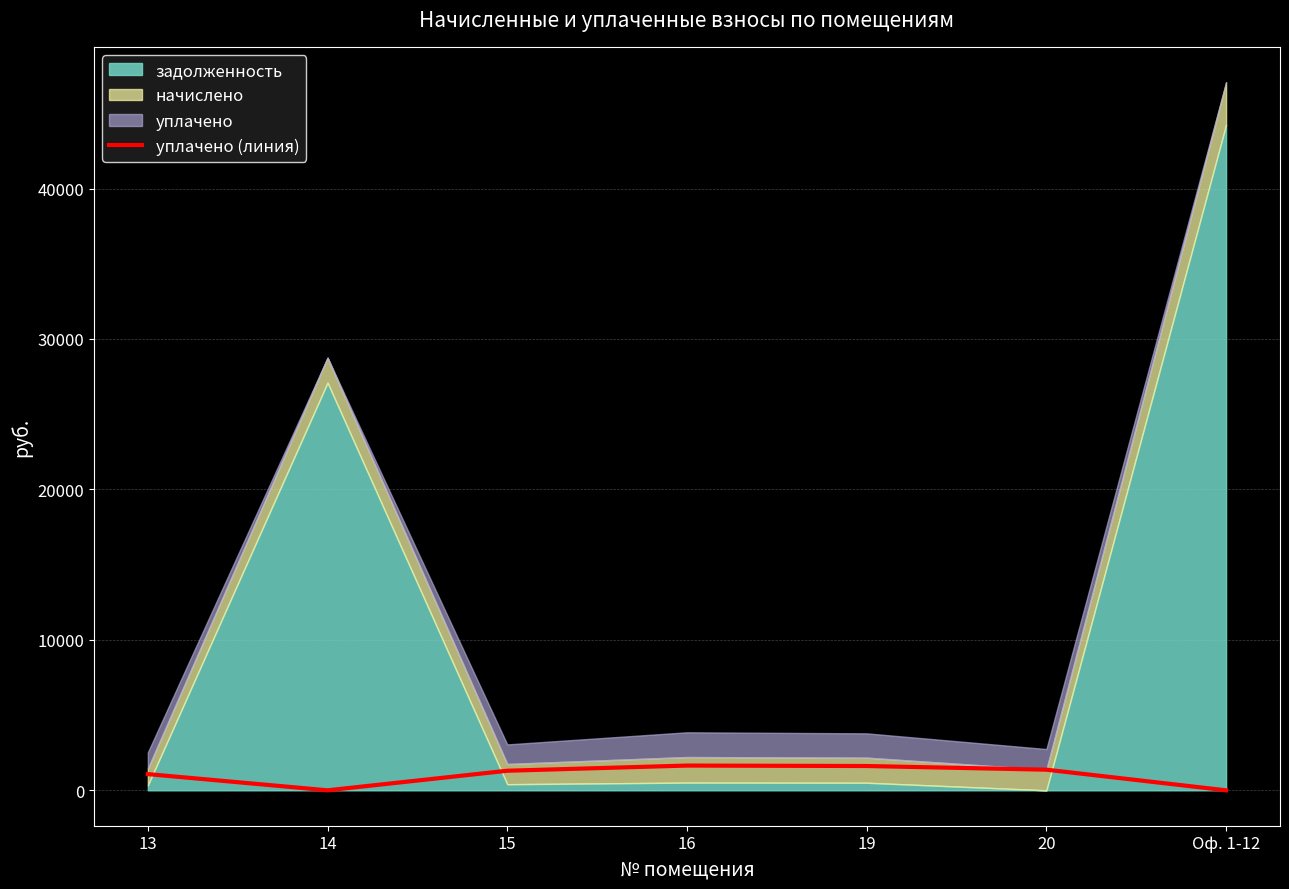

Which has a higher value, 19 or 16?

16